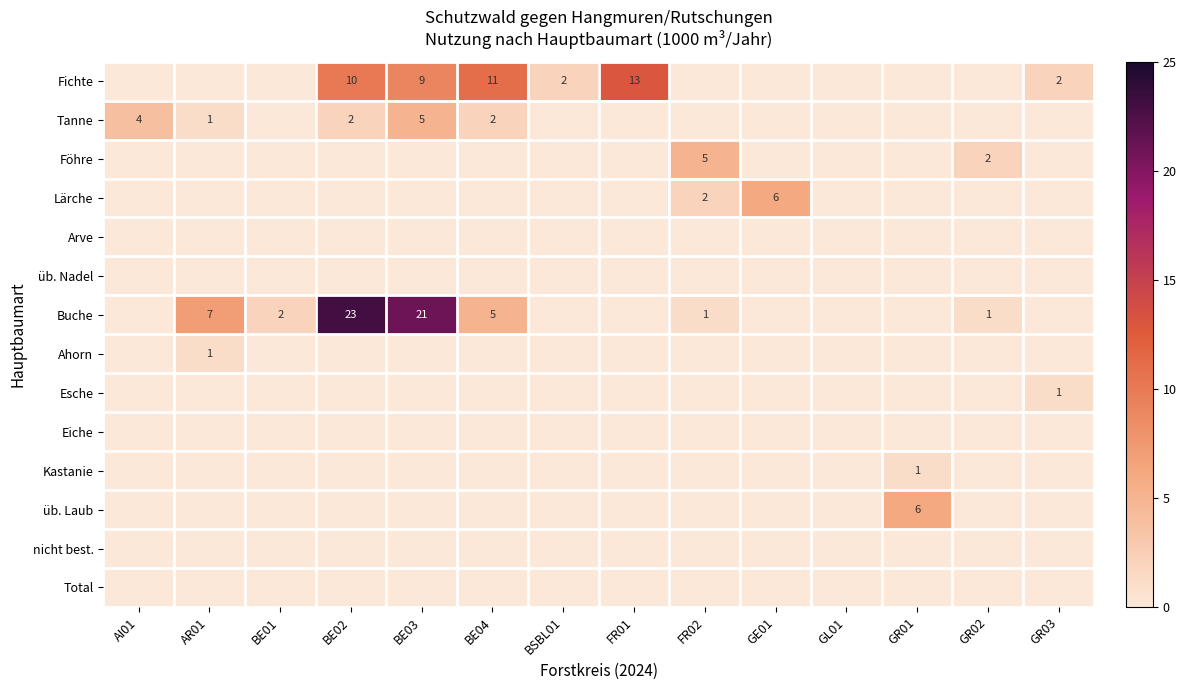

What is the average value of the Lärche series?

1